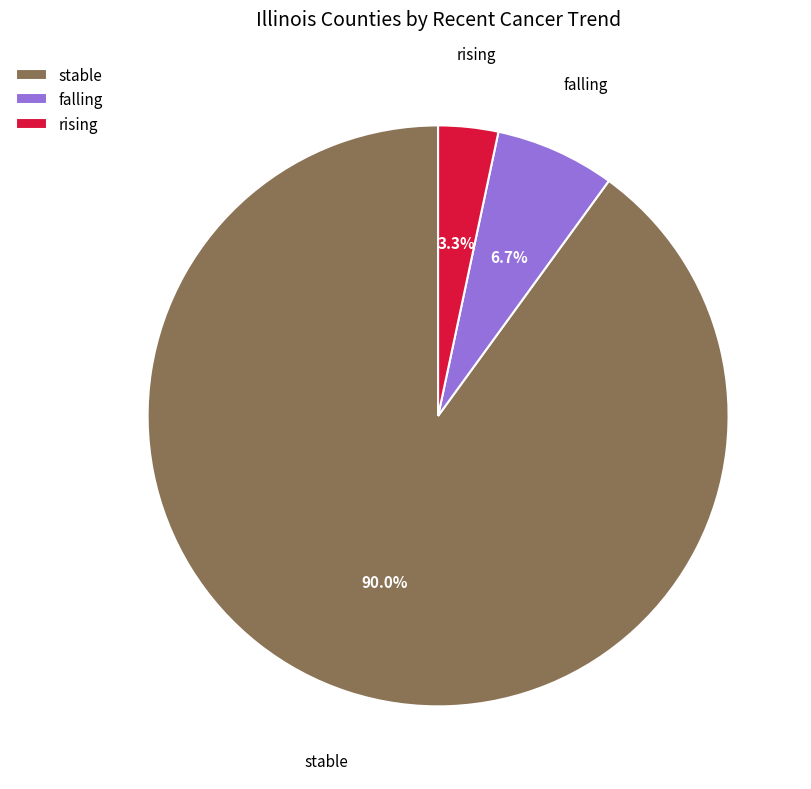

To the nearest percent, what percentage of the pie is falling?

7%